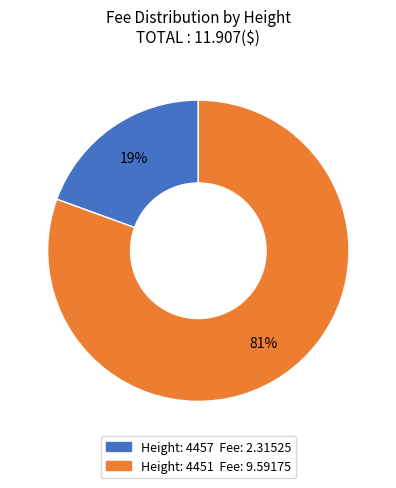

To the nearest percent, what is the average slice percentage?

50%